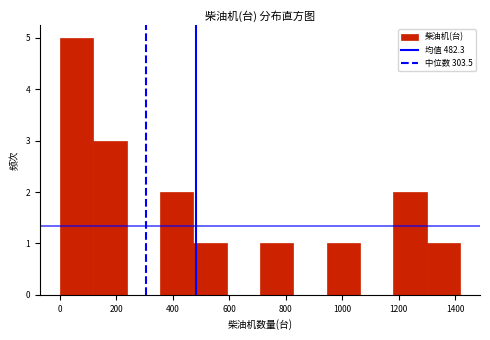

Reading left to right, transcribe this chart: for each bar, give the range it covers on the x-axis and its height. Neither the bar edges nor the heights are printed on the chart, so give them approximately, as read against the axes.

0 to 120: 5
120 to 240: 3
240 to 360: 0
360 to 480: 2
480 to 600: 1
600 to 700: 0
700 to 820: 1
820 to 940: 0
940 to 1060: 1
1060 to 1180: 0
1180 to 1300: 2
1300 to 1420: 1